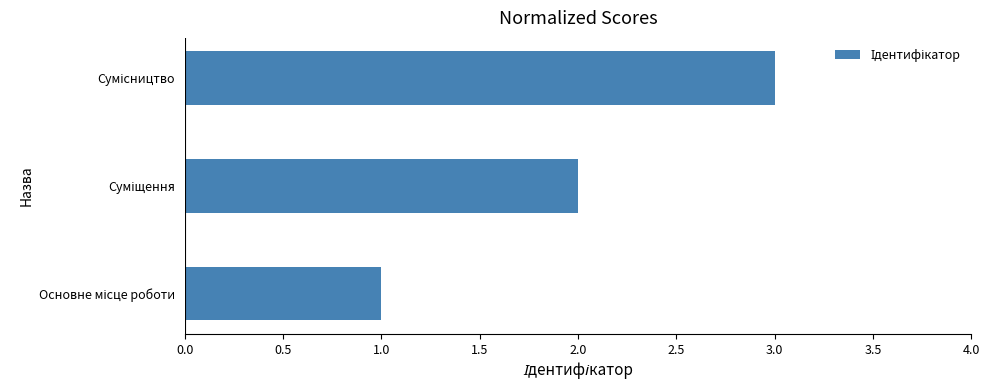

What is the greatest value displayed?

3